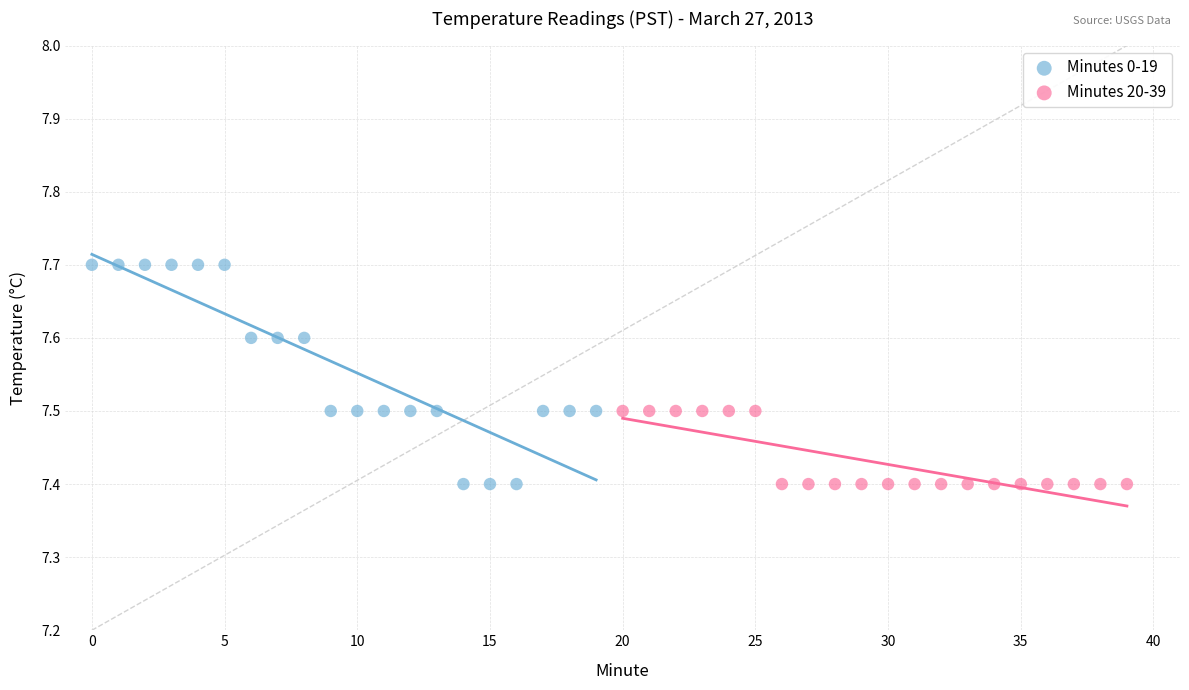

Which series has the largest Y range (max minus min)?

Minutes 0-19